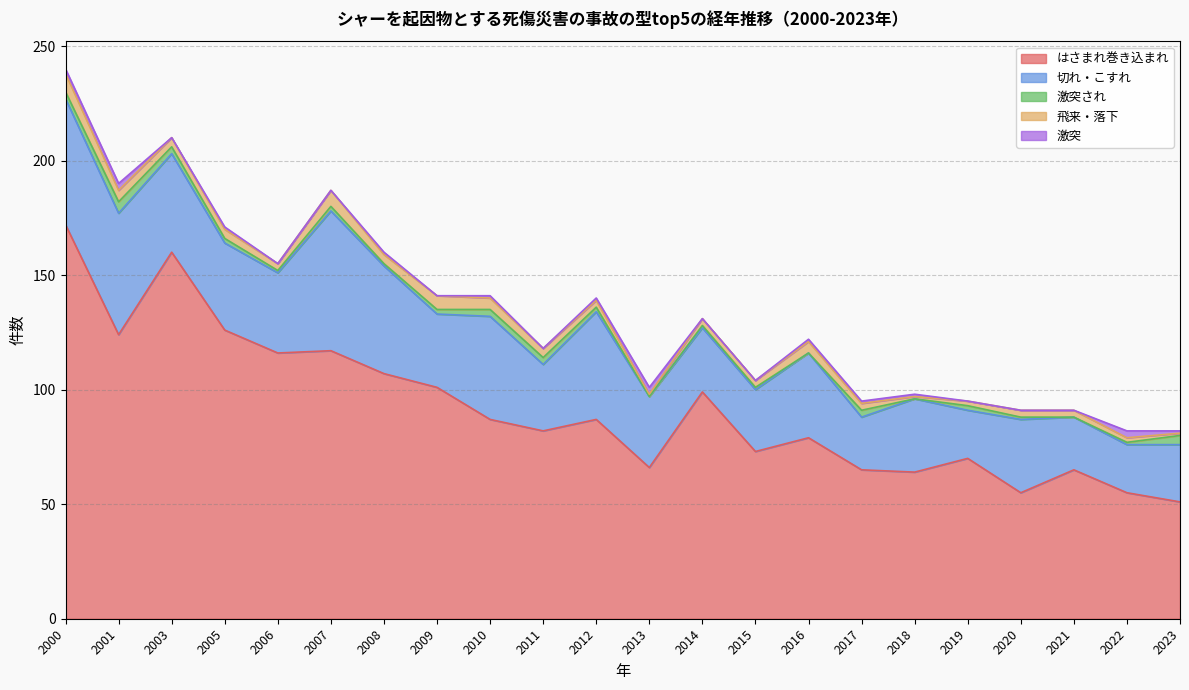

What is the value of the 飛来・落下 point at the 14th from the left?

3